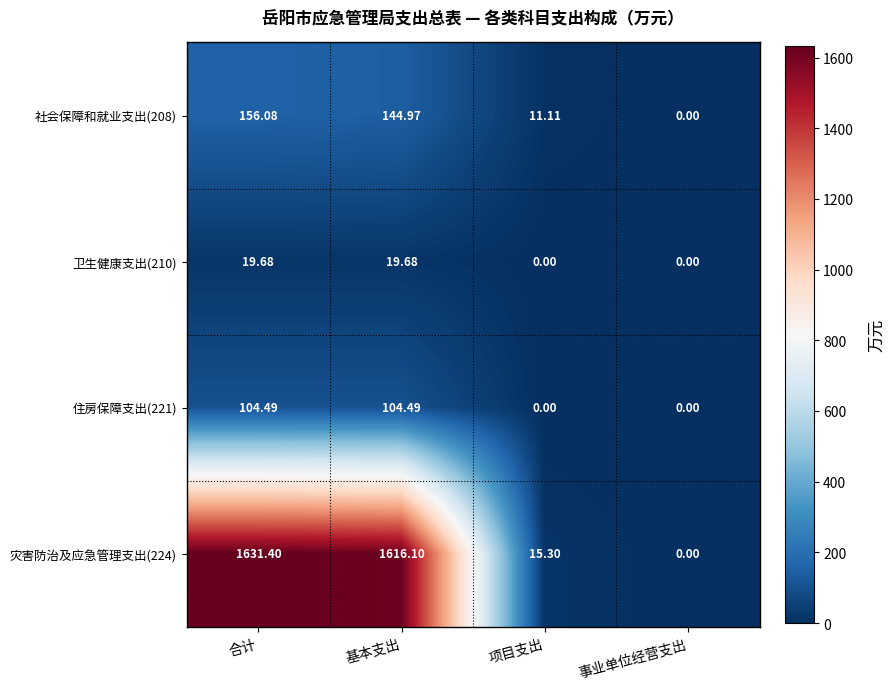

At which label does 社会保障和就业支出(208) first exceed 144?

合计